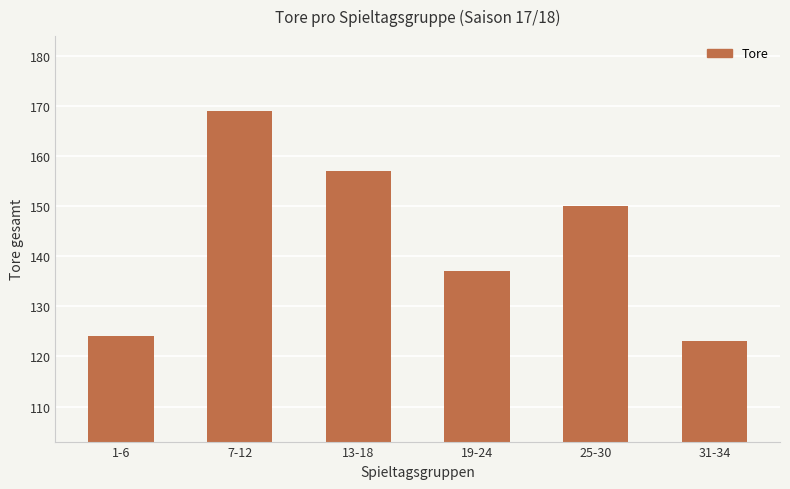

Where does the data first go above 150?

7-12